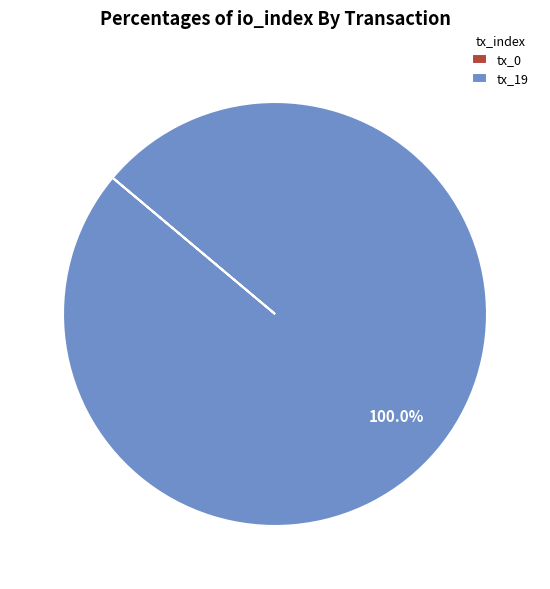

Is there a majority slice in this chart?

Yes